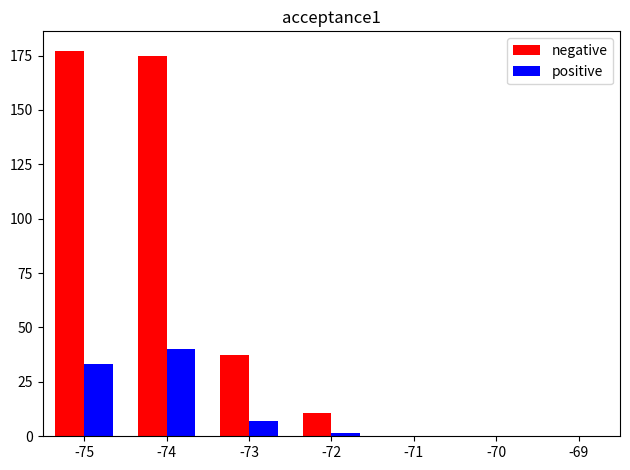

Which series has the largest range (max minus min)?

negative